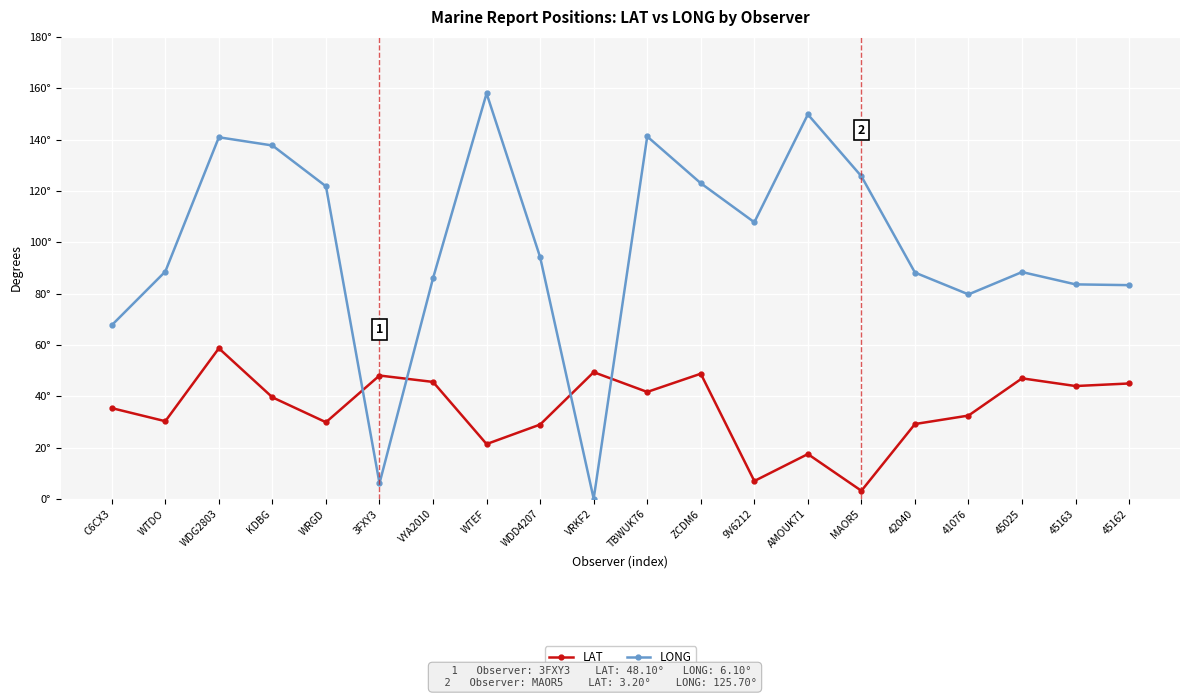

Rank the series at VRKF2 from highest to lowest value.

LAT, LONG